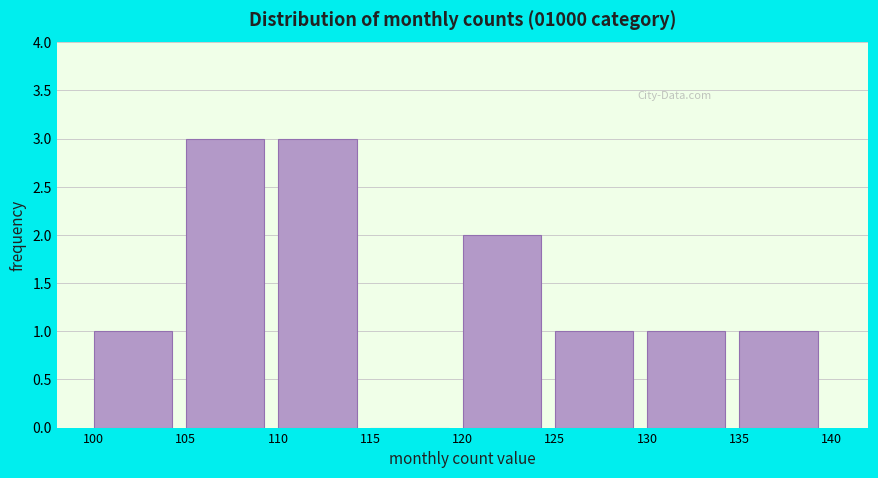

Reading left to right, list every bar in this chart as the range it spans on the x-axis followed by its height. The values are not printed on the chart, so give them approximately, as read against the axis.

100 to 105: 1
105 to 110: 3
110 to 115: 3
115 to 120: 0
120 to 125: 2
125 to 130: 1
130 to 135: 1
135 to 140: 1